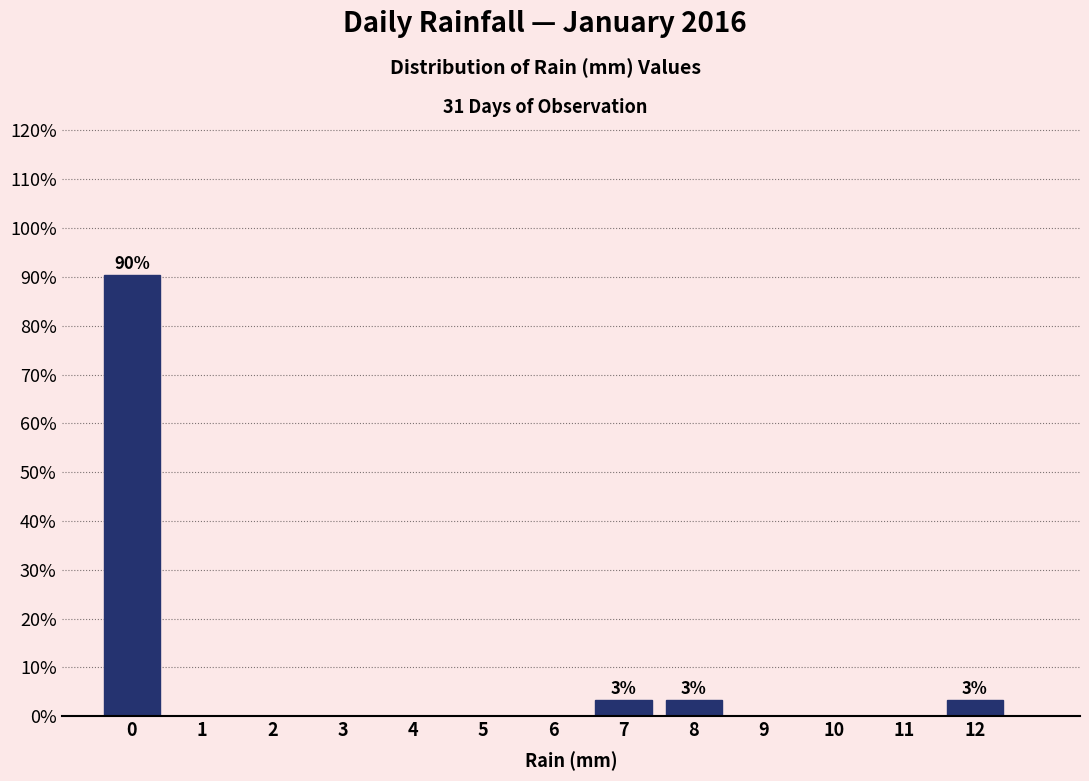

Which range on the x-axis has the tallest bar?

-0.5 to 0.5